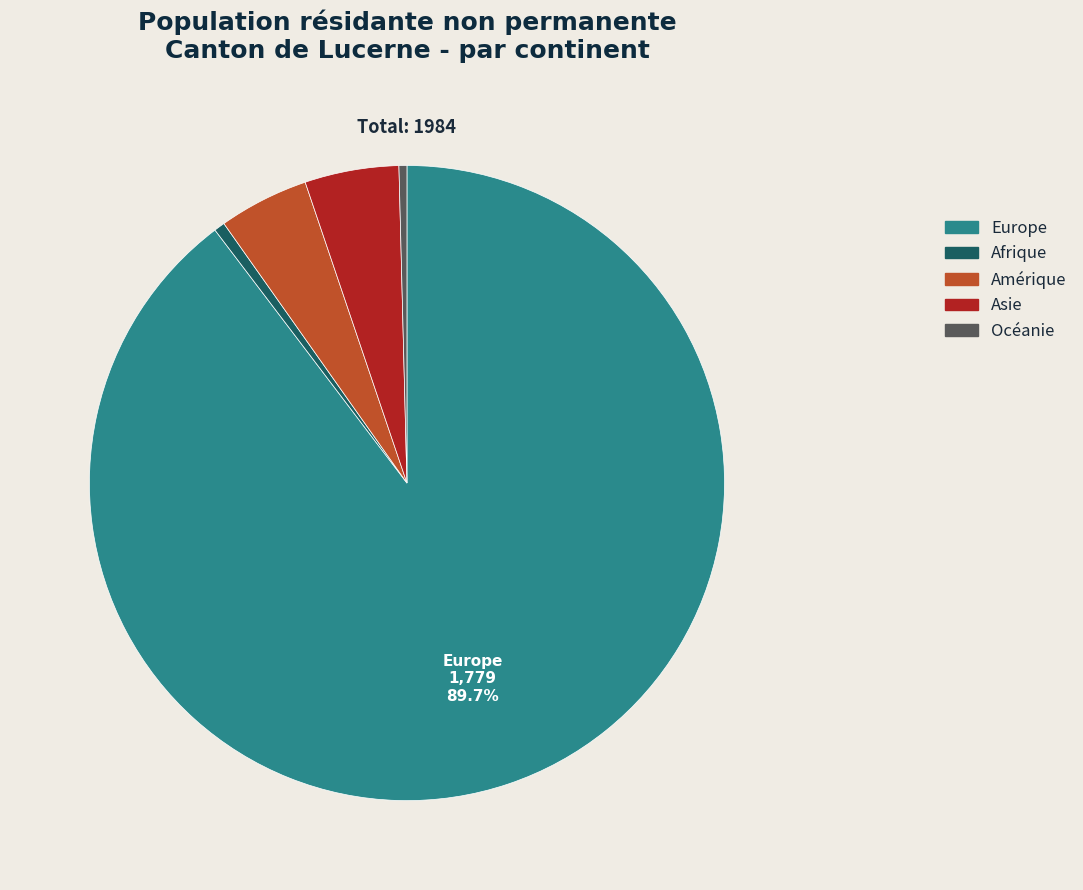

Combined, do Afrique and Asie account for over 50%?

No